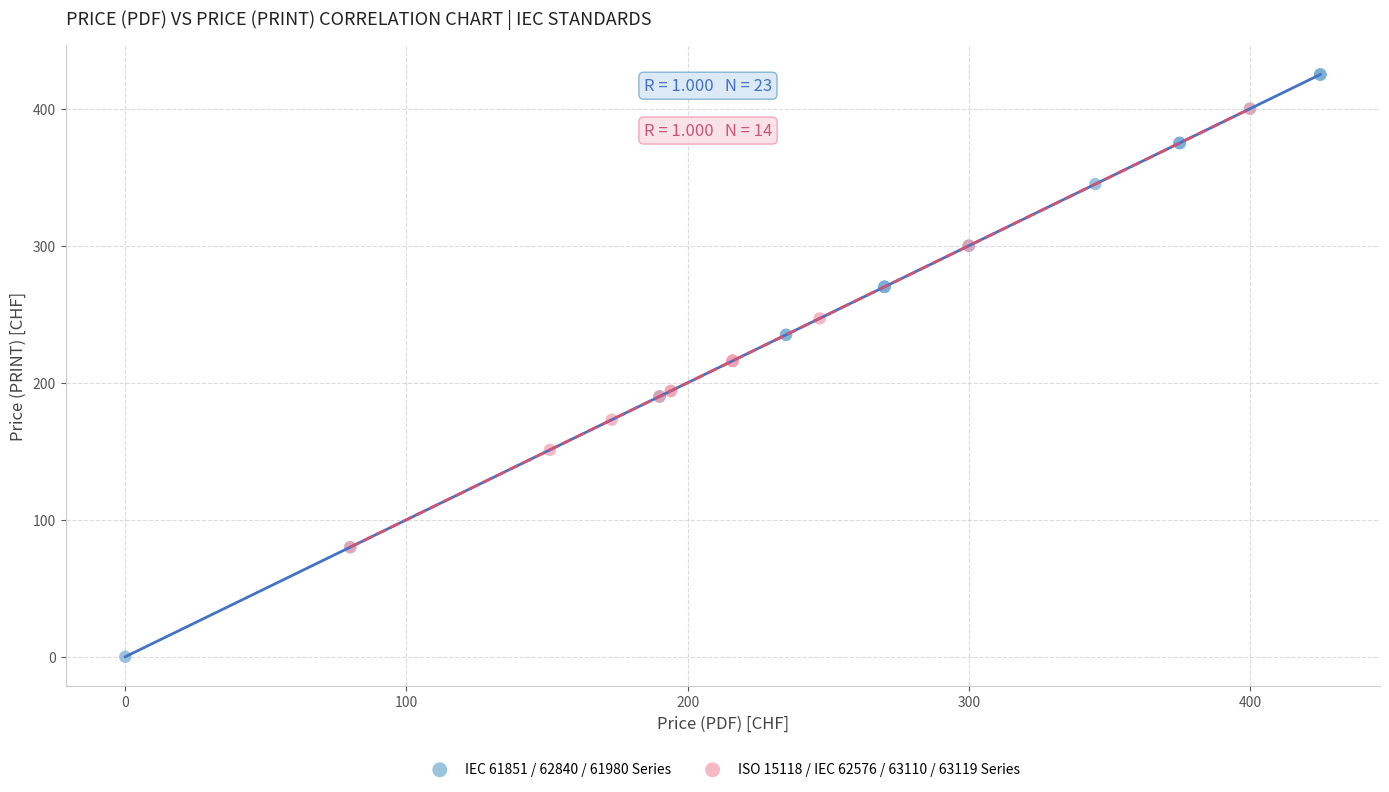

Which series has the largest Y range (max minus min)?

IEC 61851 / 62840 / 61980 Series